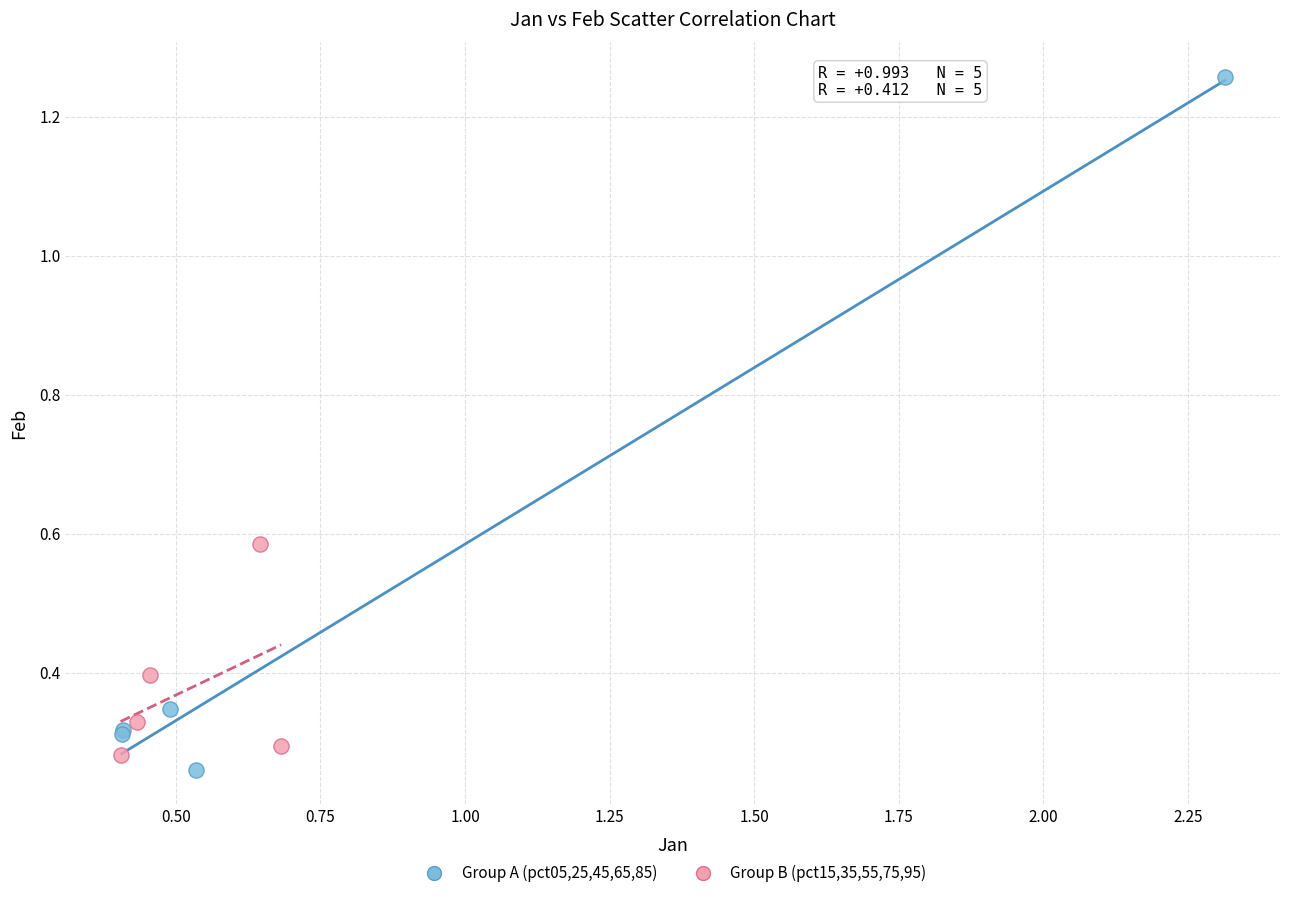

Which series has the widest spread of Y values?

Group A (pct05,25,45,65,85)